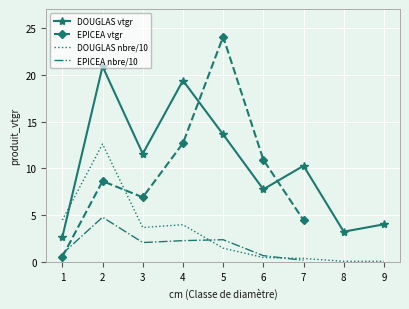

Where is DOUGLAS vtgr nearest to the value 11?

3